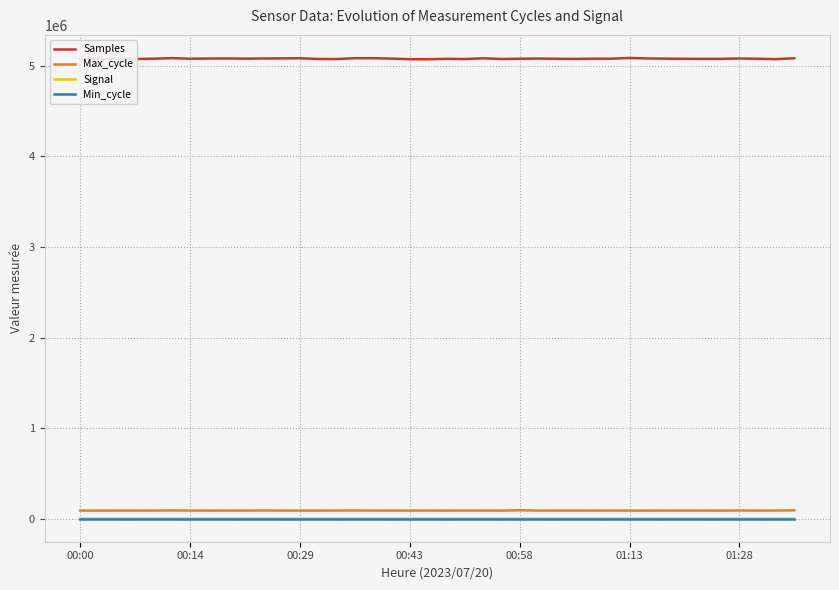

True or false: Samples and Signal cross at least once.

False